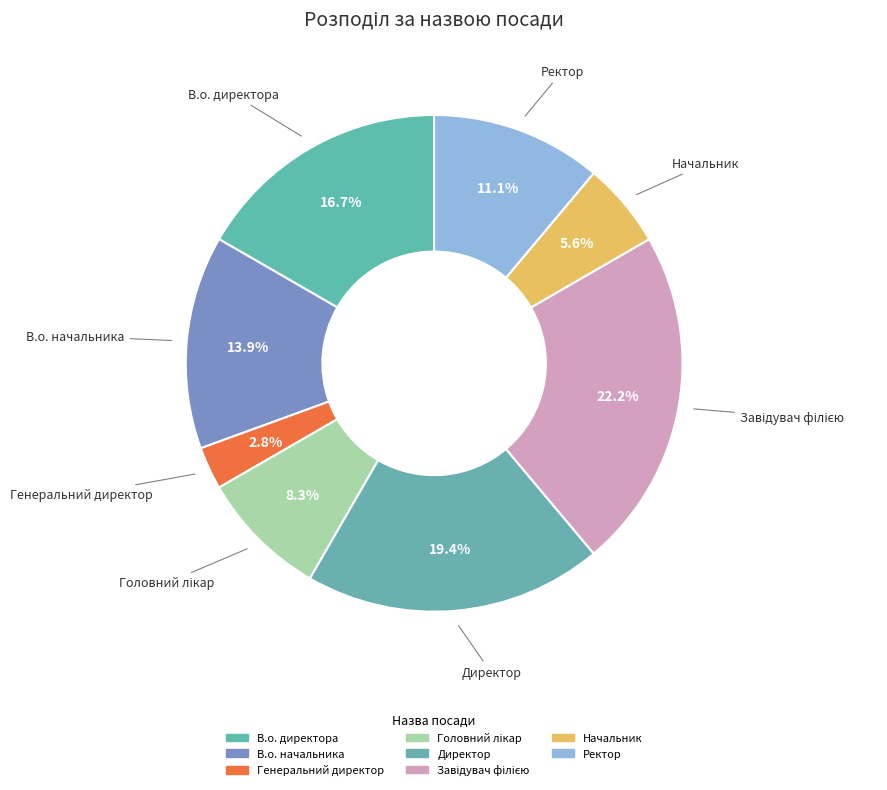

Is it true that В.о. начальника is 2% of the pie?

False